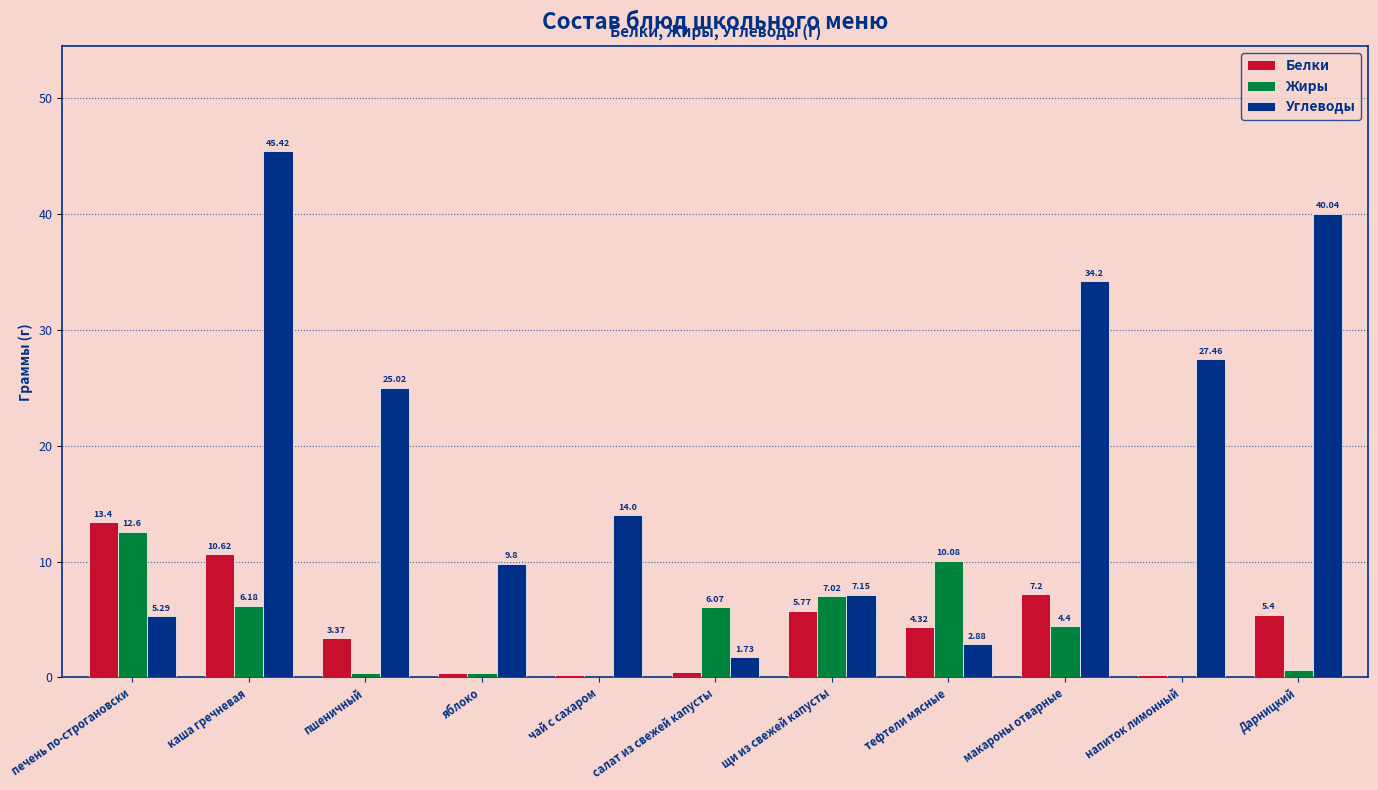

What is the average value of the Белки series?

4.7